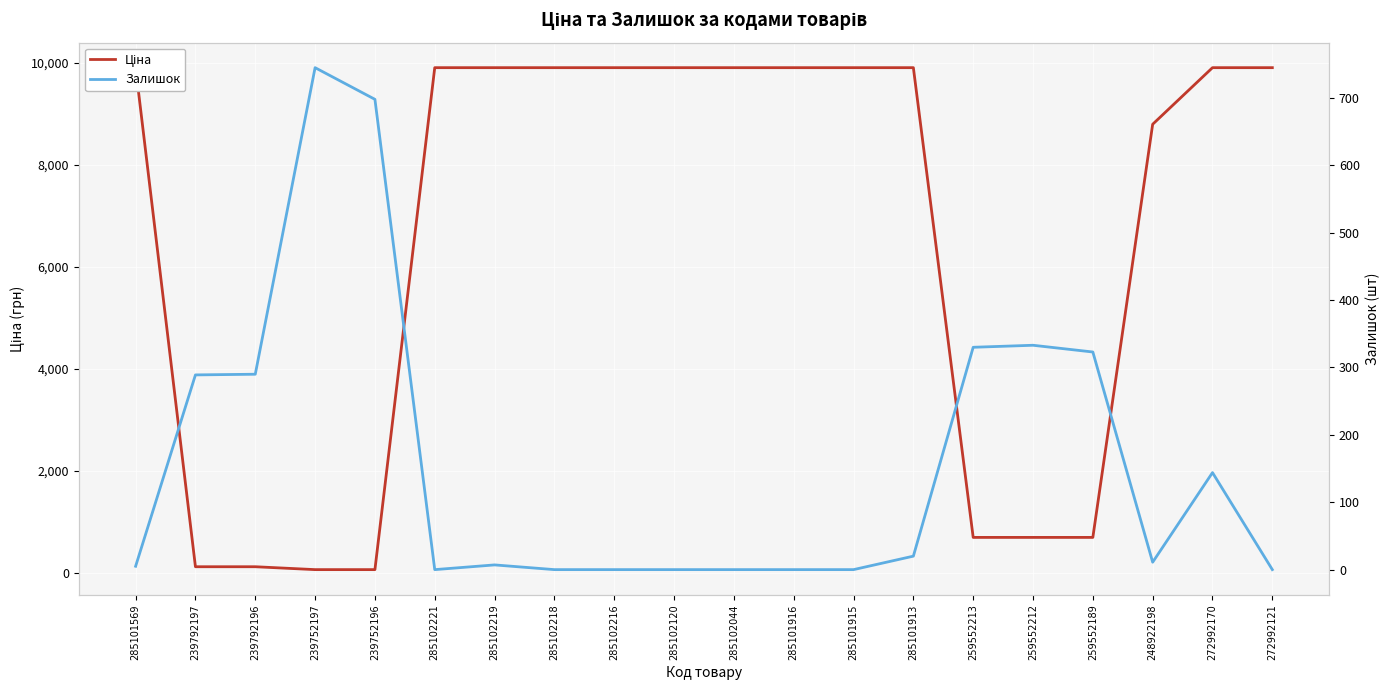

True or false: Ціна has more than 2 points higher than both neighbors.

False